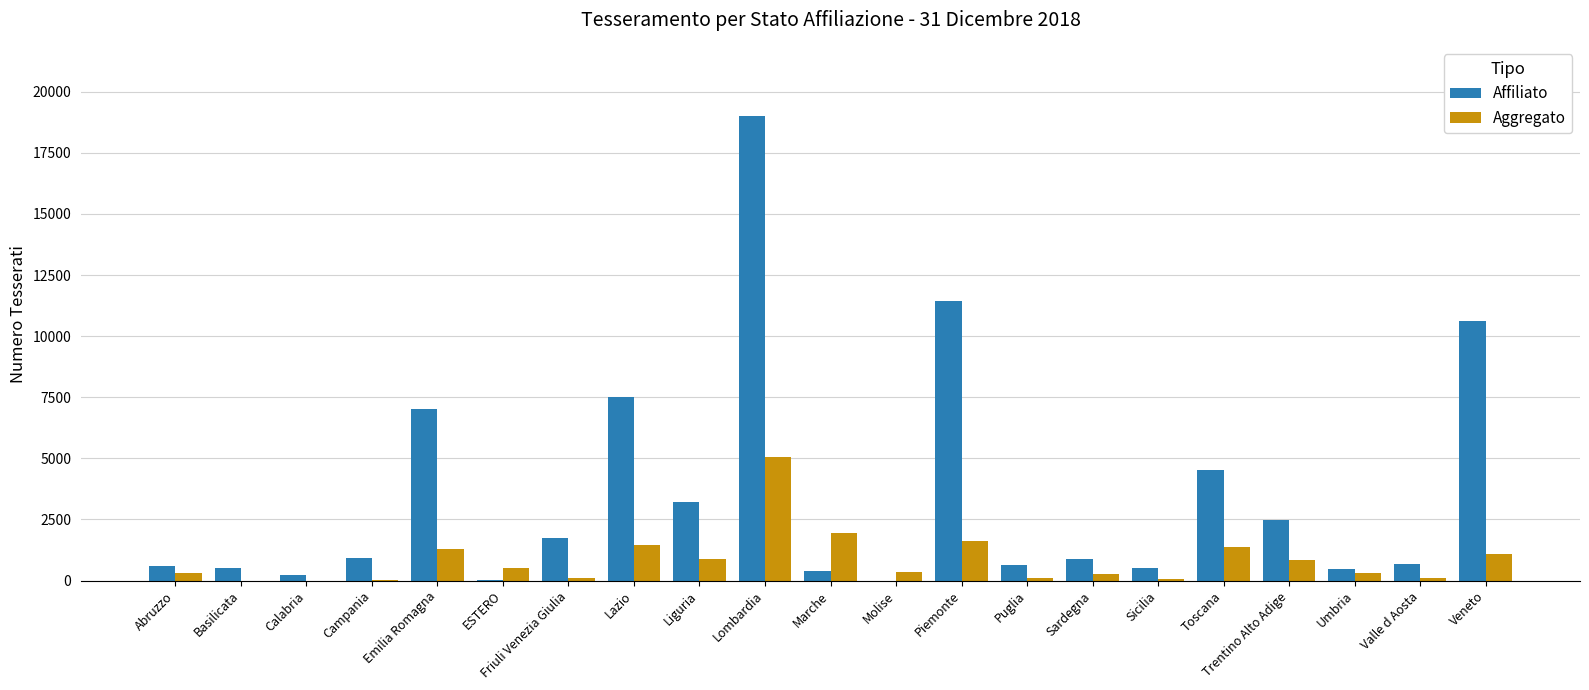

At which label is Aggregato closest to 2522?

Marche